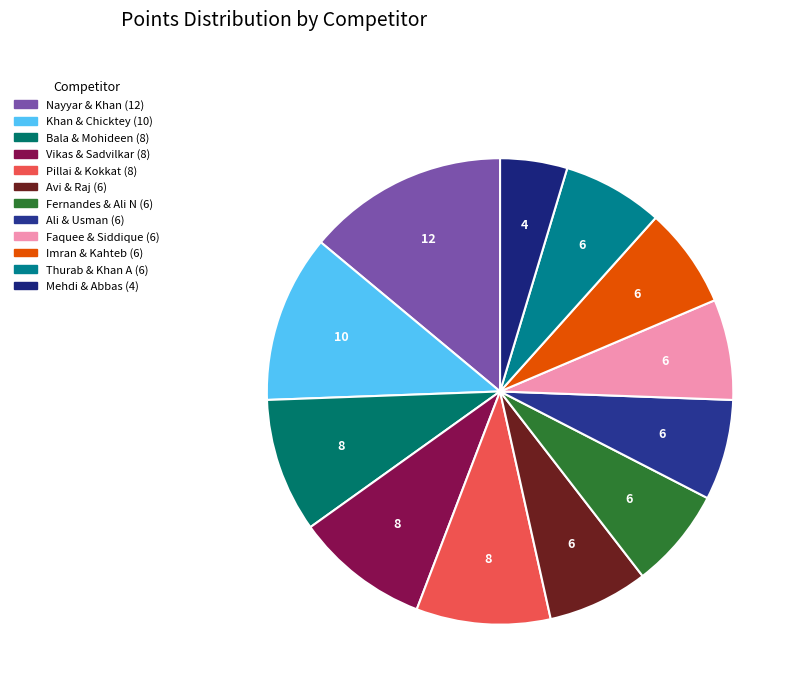

How many slices are in this pie chart?

12